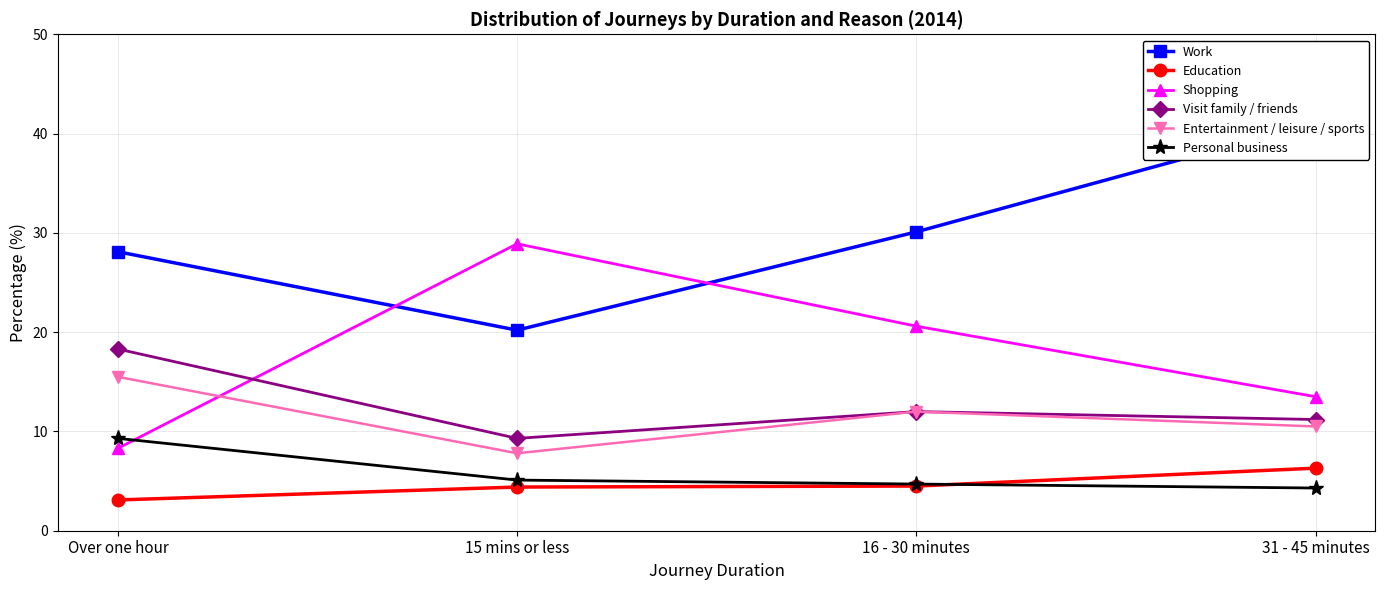

True or false: Personal business has a value of 4.7 at 16 - 30 minutes.

True